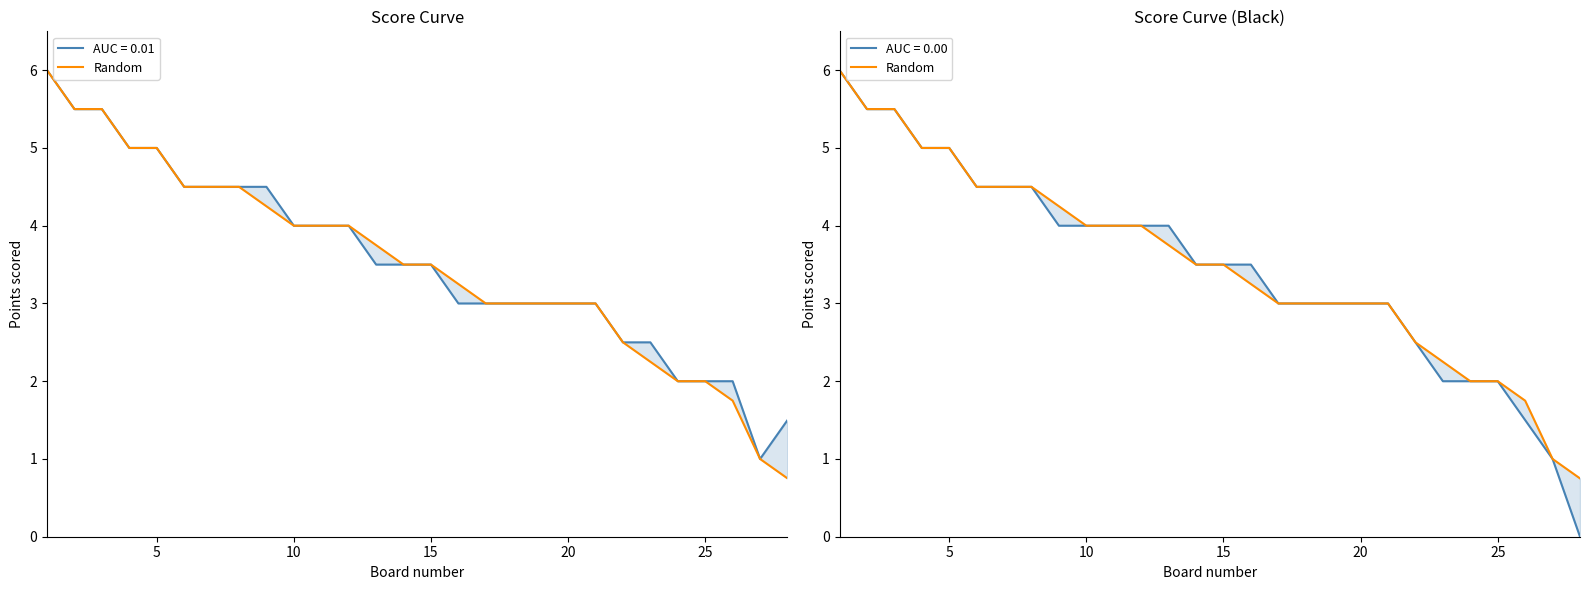

True or false: the data has more than 0 interior local peaks.

False